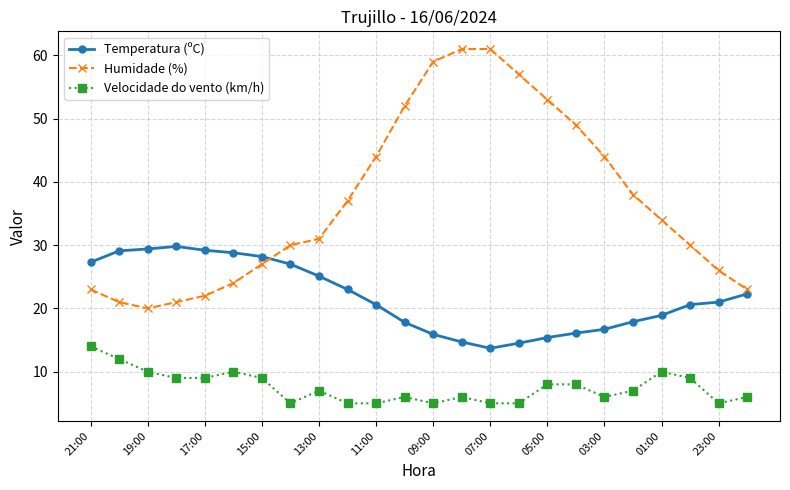

What is the value of the Temperatura (ºC) point at the 14th from the left?

14.7